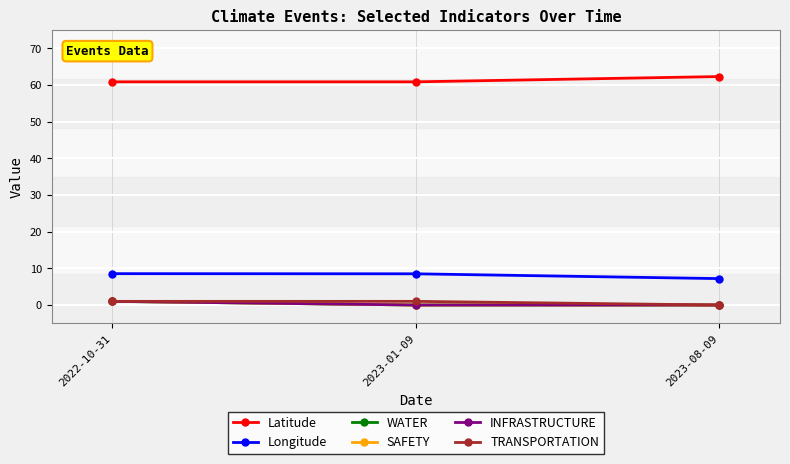

What is the difference between the maximum and minimum values in the SAFETY series?

1.0